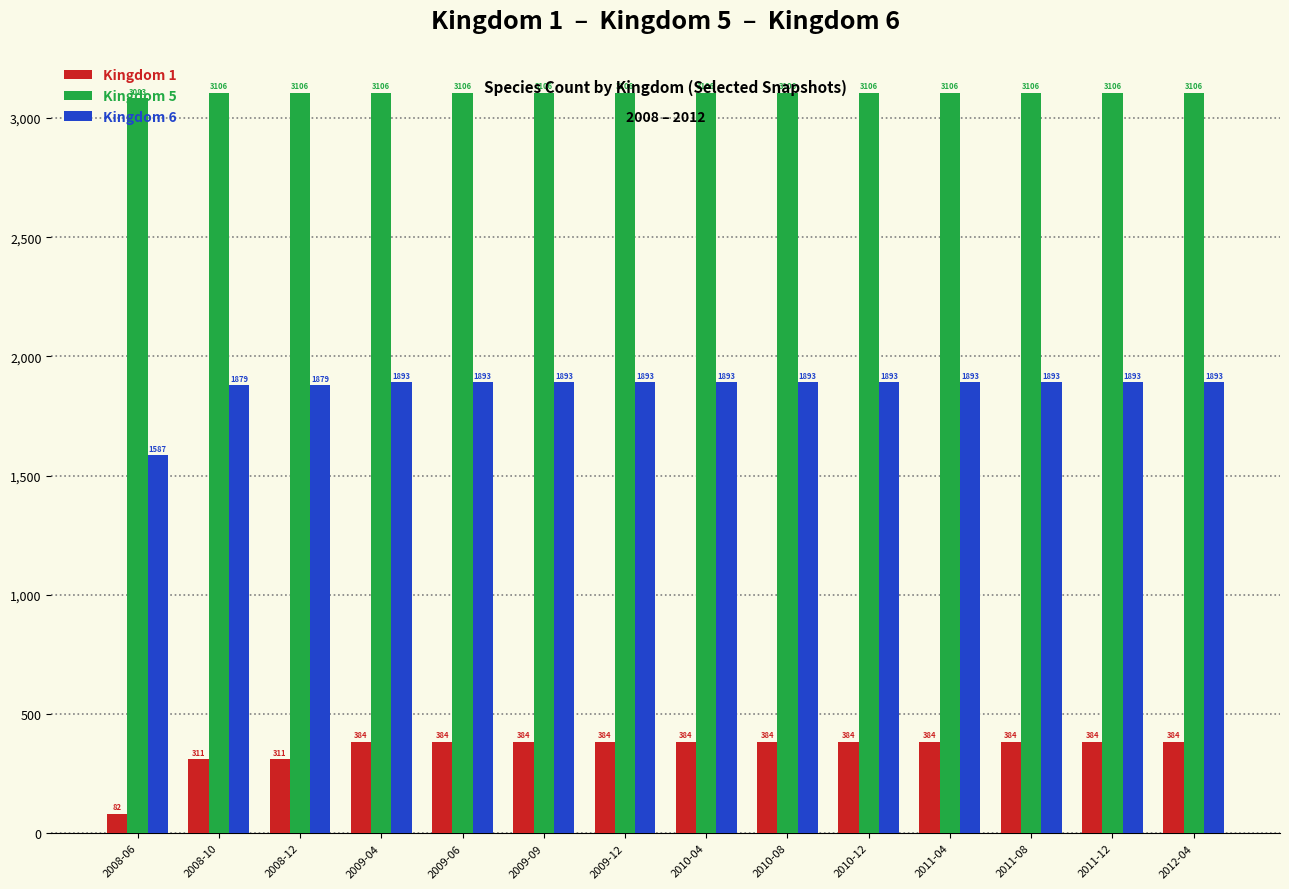

The value of Kingdom 5 at 2009-04 is 3106. True or false?

True